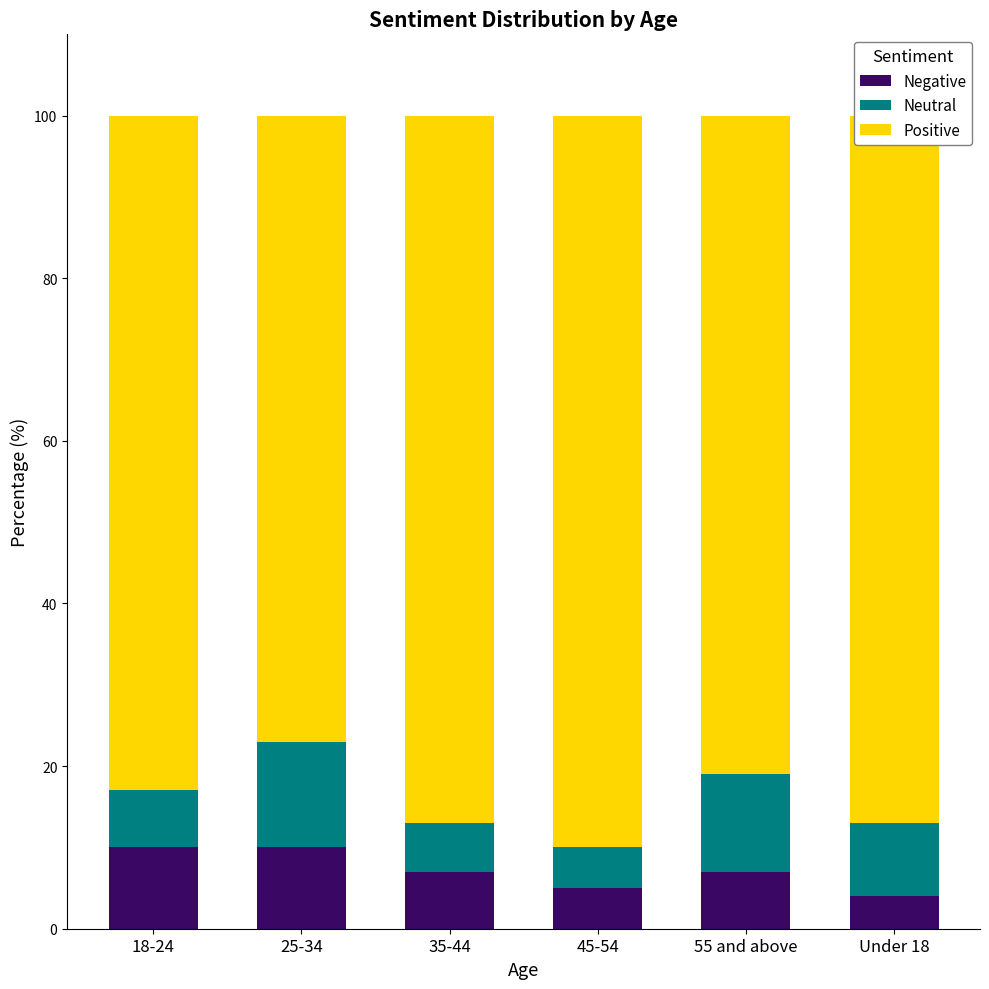

The value of Negative at 25-34 is 14. True or false?

False